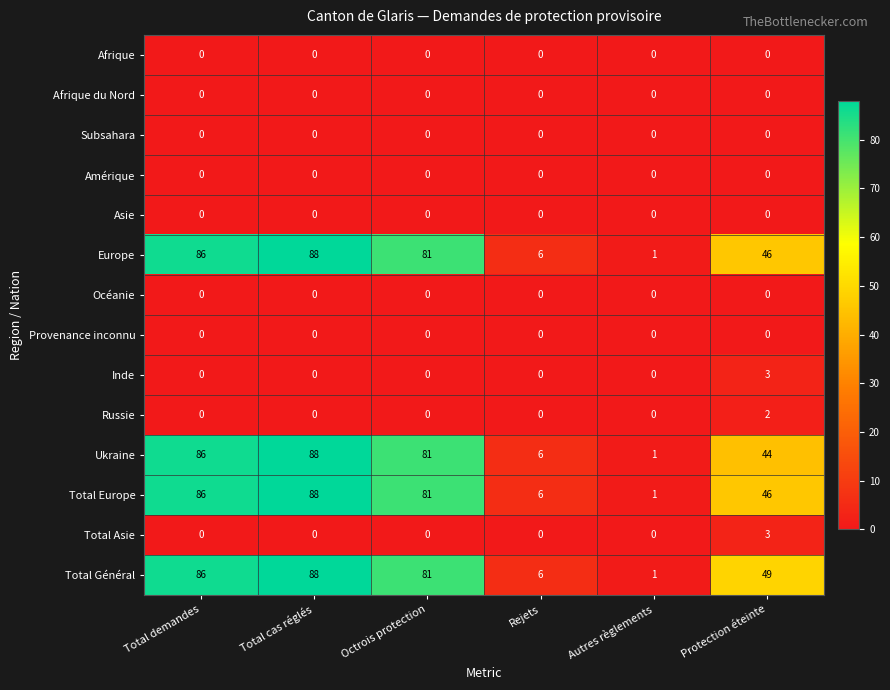

What is the greatest value displayed?

88